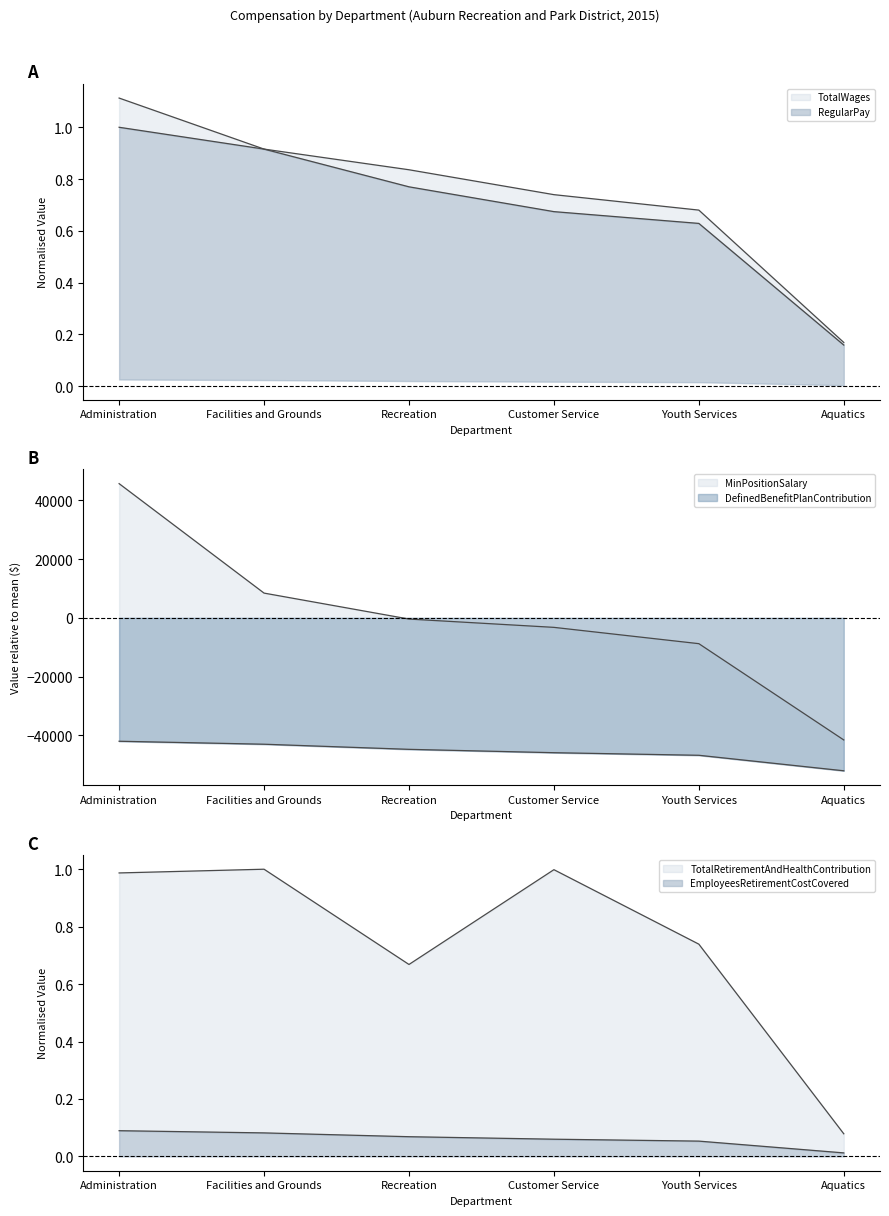

True or false: TotalWages and EmployeesRetirementCostCovered intersect in this chart.

False